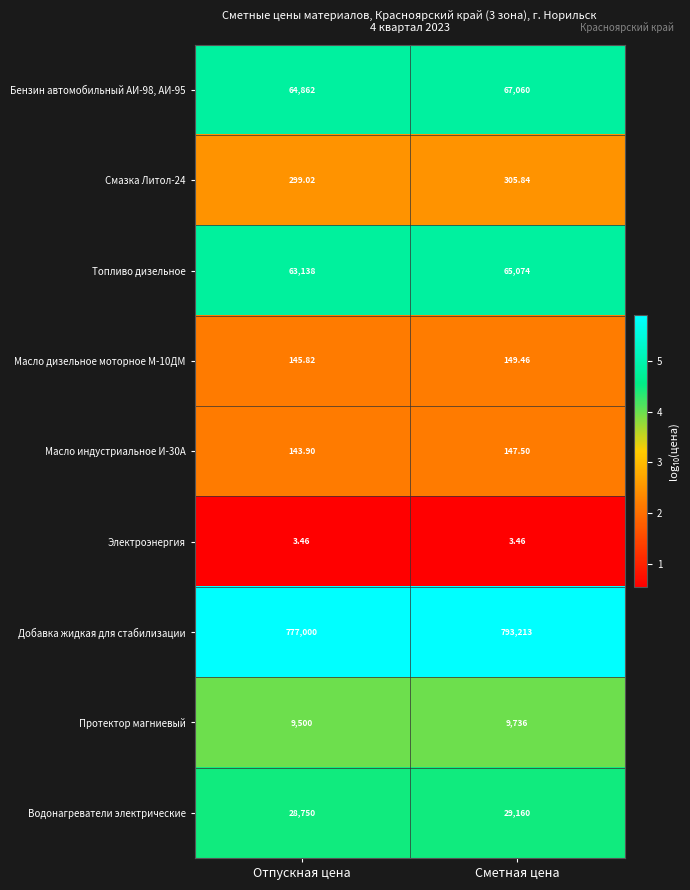

What is the total value across all series at Сметная цена?

964849.3